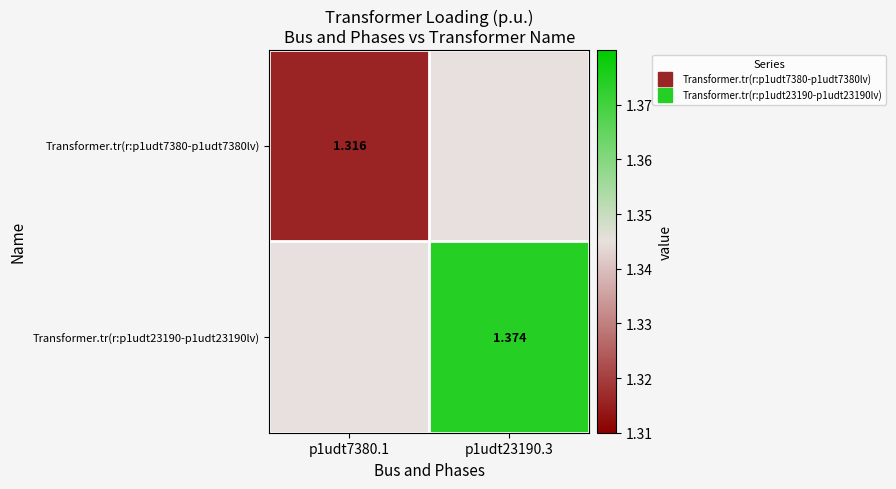

Is the value of Transformer.tr(r:p1udt7380-p1udt7380lv) at p1udt23190.3 greater than the value of Transformer.tr(r:p1udt23190-p1udt23190lv) at p1udt23190.3?

No